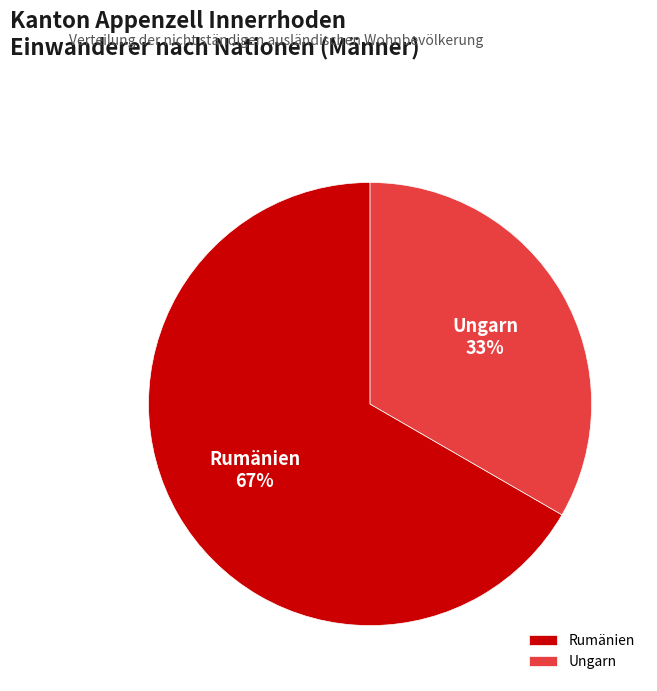

To the nearest percent, what is the average slice percentage?

50%